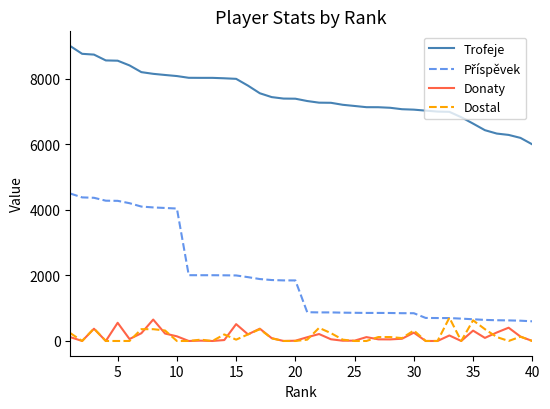

True or false: Donaty and Trofeje cross at least once.

False